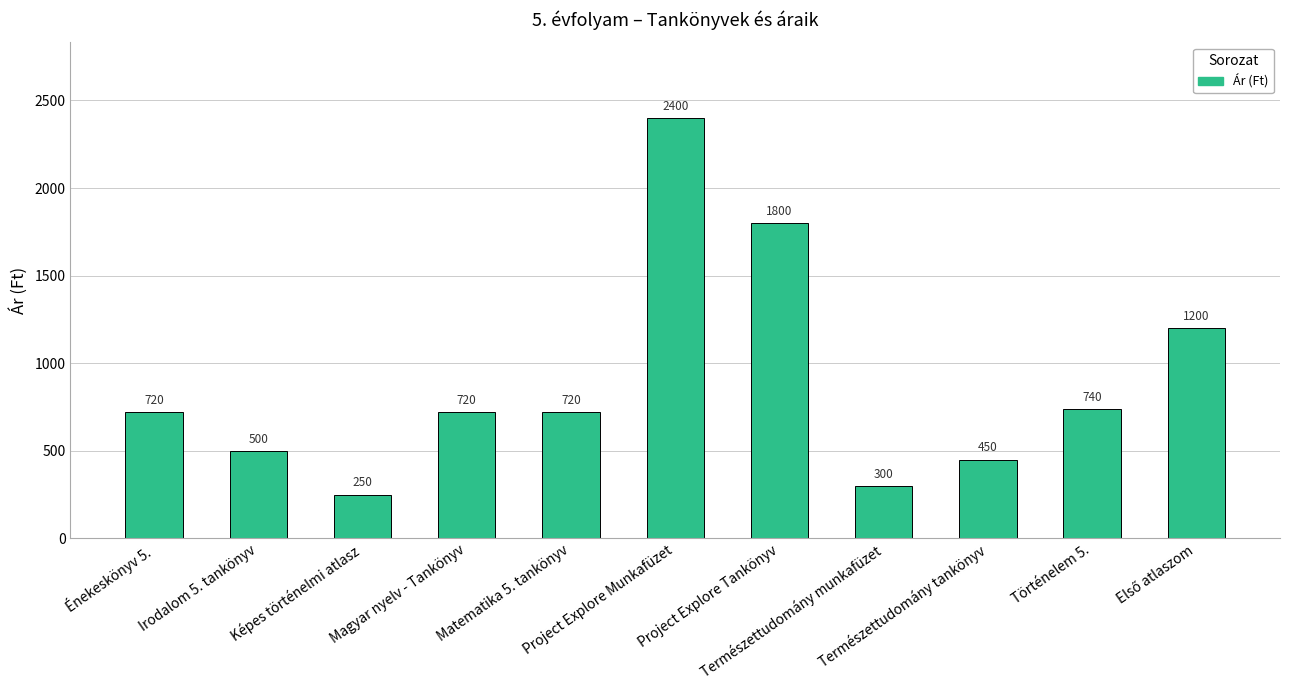

Reading right to left, transcribe all the data shown in this chart.

1200	740	450	300	1800	2400	720	720	250	500	720